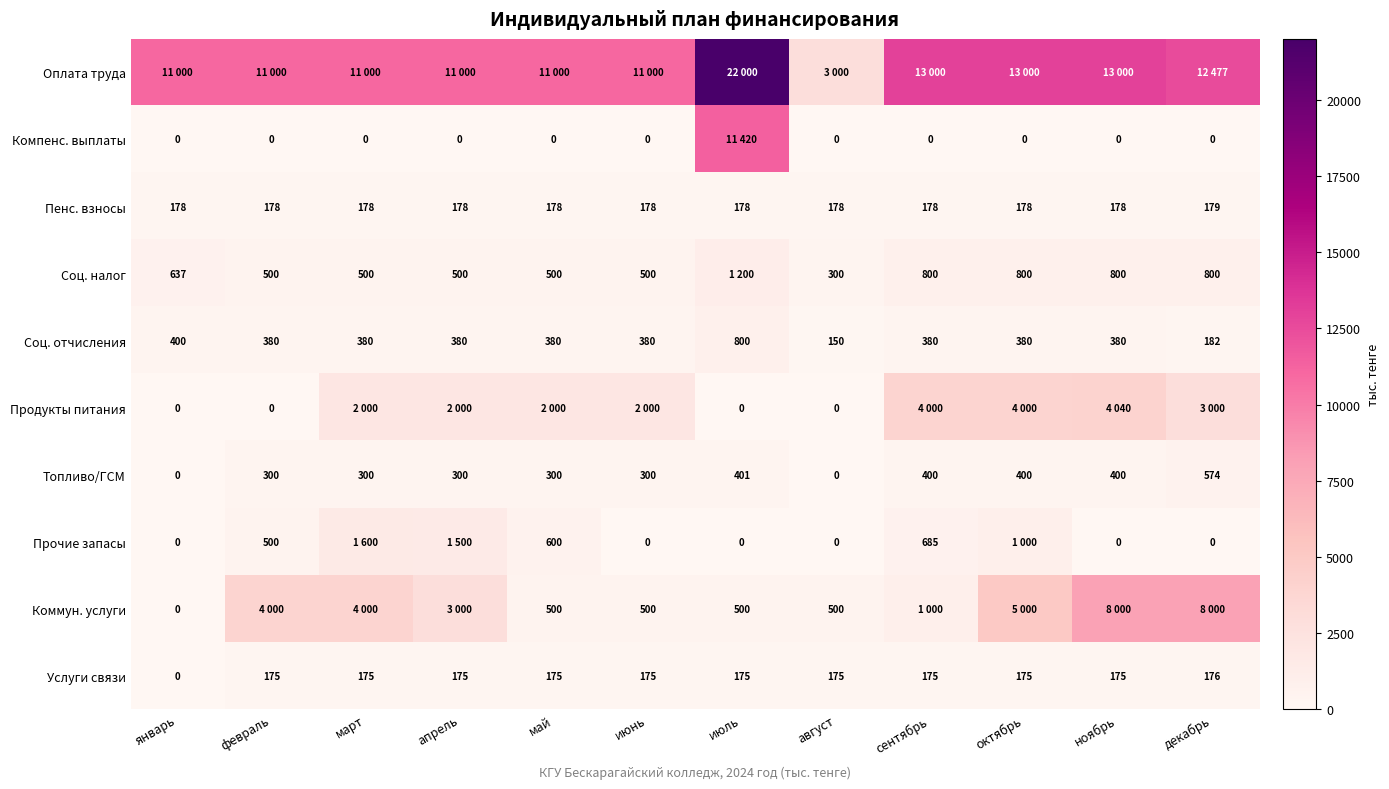

What is the average value of the Топливо/ГСМ series?

306